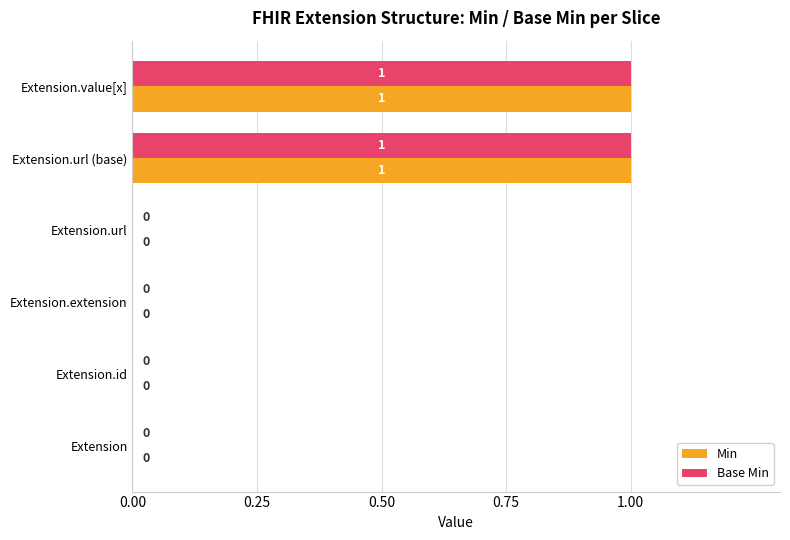

True or false: Base Min has a value of 0 at Extension.extension.

True